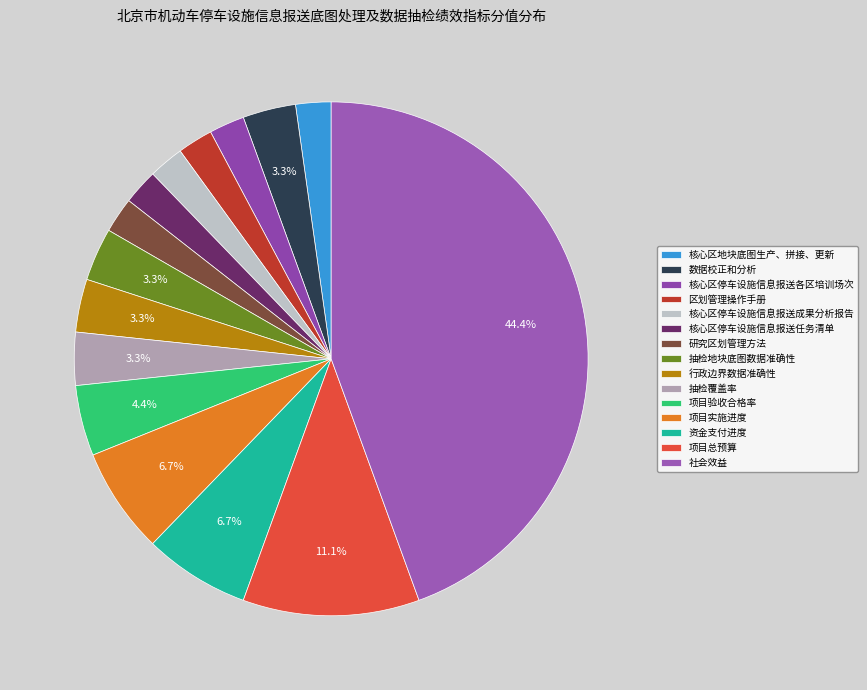

How many slices are in this pie chart?

15